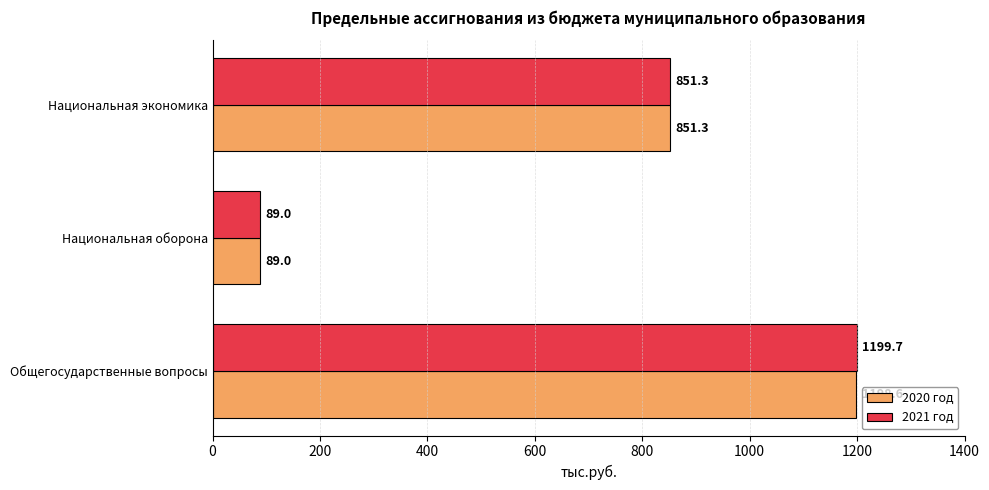

At how many categories does at least one series exceed 966?

1